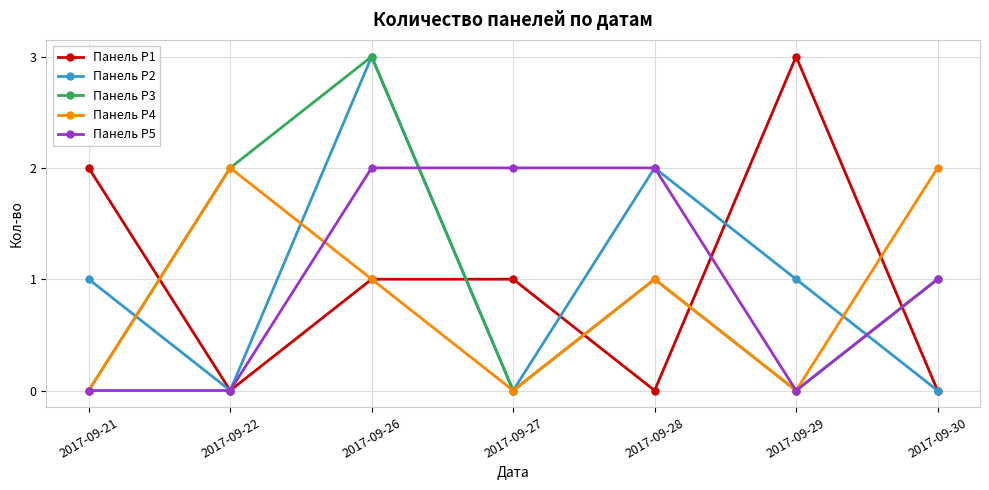

Reading right to left, transcribe all the data shown in this chart.

Панель Р1: 2017-09-30=0	2017-09-29=3	2017-09-28=0	2017-09-27=1	2017-09-26=1	2017-09-22=0	2017-09-21=2
Панель Р2: 2017-09-30=0	2017-09-29=1	2017-09-28=2	2017-09-27=0	2017-09-26=3	2017-09-22=0	2017-09-21=1
Панель Р3: 2017-09-30=1	2017-09-29=0	2017-09-28=1	2017-09-27=0	2017-09-26=3	2017-09-22=2	2017-09-21=0
Панель Р4: 2017-09-30=2	2017-09-29=0	2017-09-28=1	2017-09-27=0	2017-09-26=1	2017-09-22=2	2017-09-21=0
Панель Р5: 2017-09-30=1	2017-09-29=0	2017-09-28=2	2017-09-27=2	2017-09-26=2	2017-09-22=0	2017-09-21=0